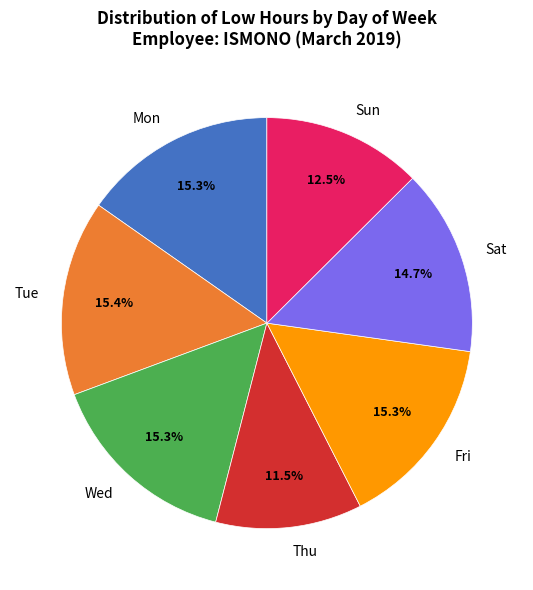

To the nearest percent, what is the difference between the largest and smallest slice percentages?

4%